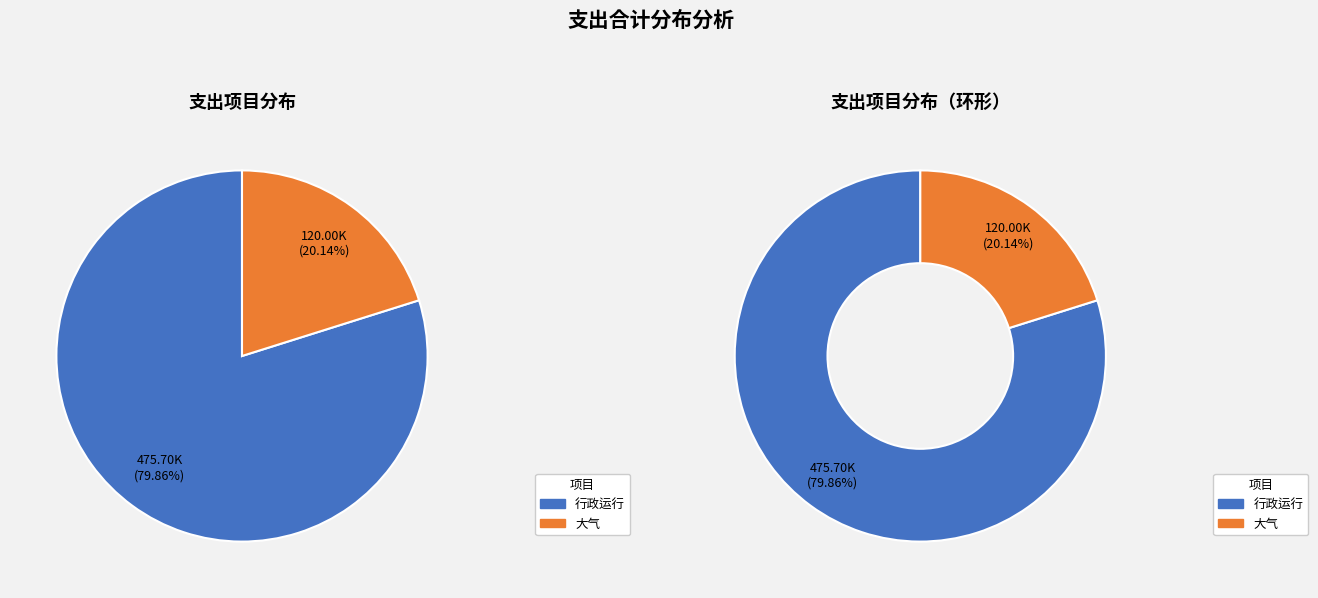

Does 行政运行 represent more than half of the total?

Yes